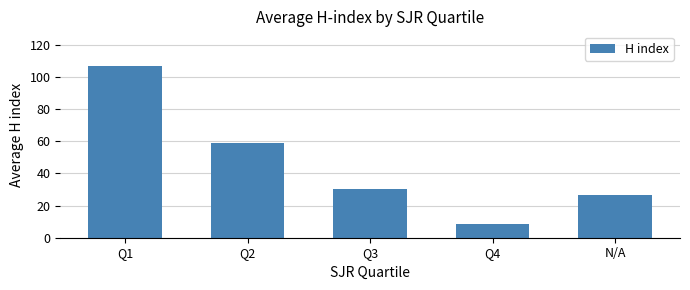

How many series are shown in this chart?

1